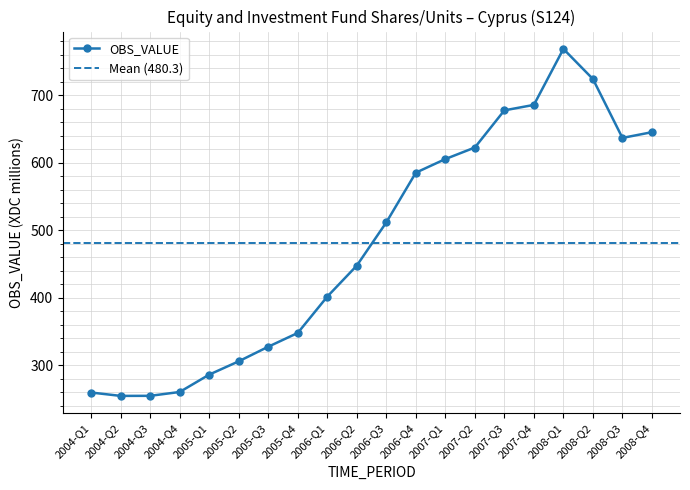

Reading left to right, list all the values displayed in this chart.

259.6	254.6	254.7	260.4	286.1	305.8	327.4	347.8	401.6	447.5	511.5	585.1	605.3	622.4	677.4	685.5	768.4	723.8	636.6	645.1